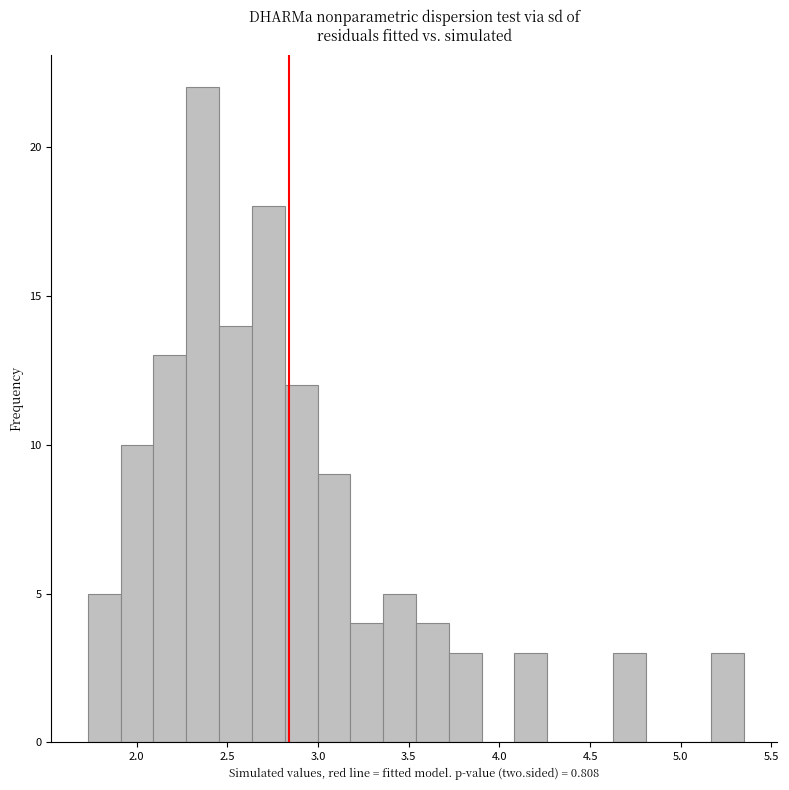

Read against the x-axis, roughly where is the centre of the tallest bar?

2.35